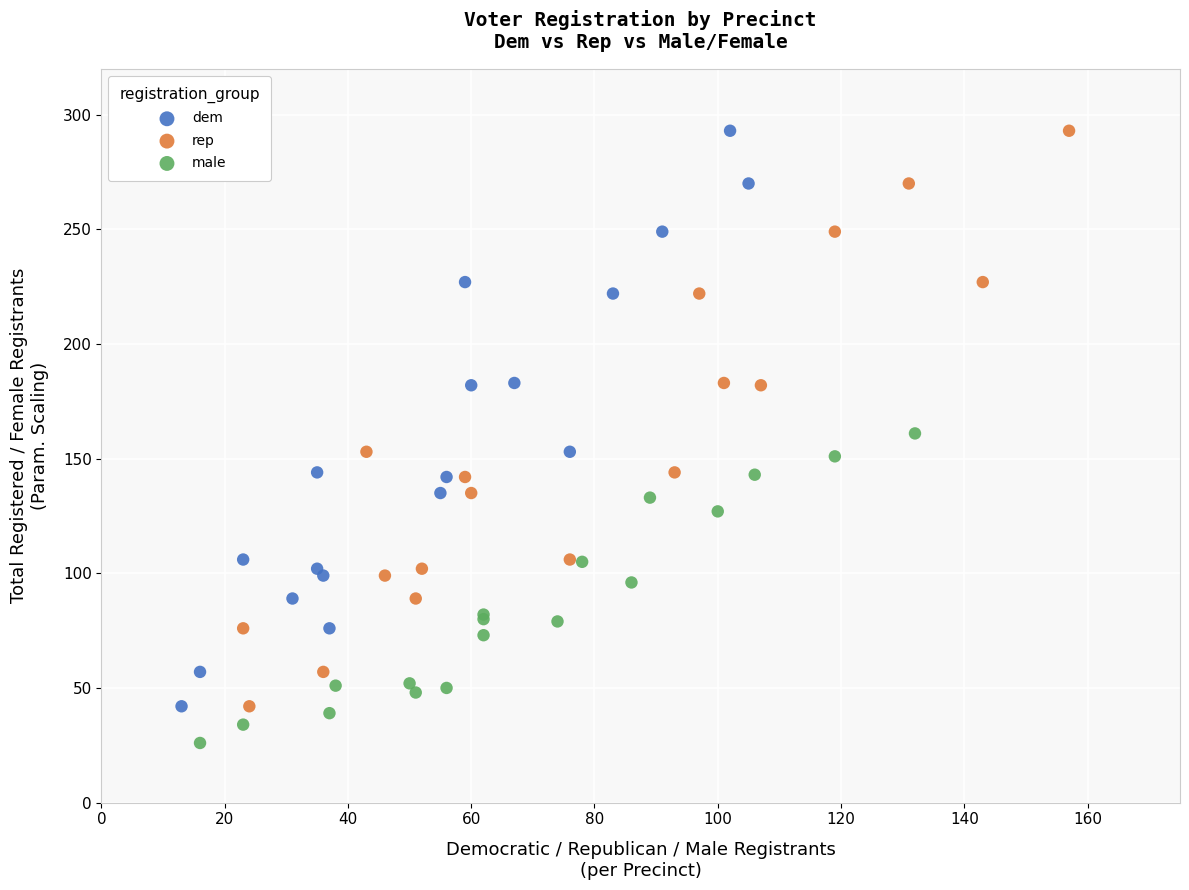

Which series contains the lowest Y value?

male